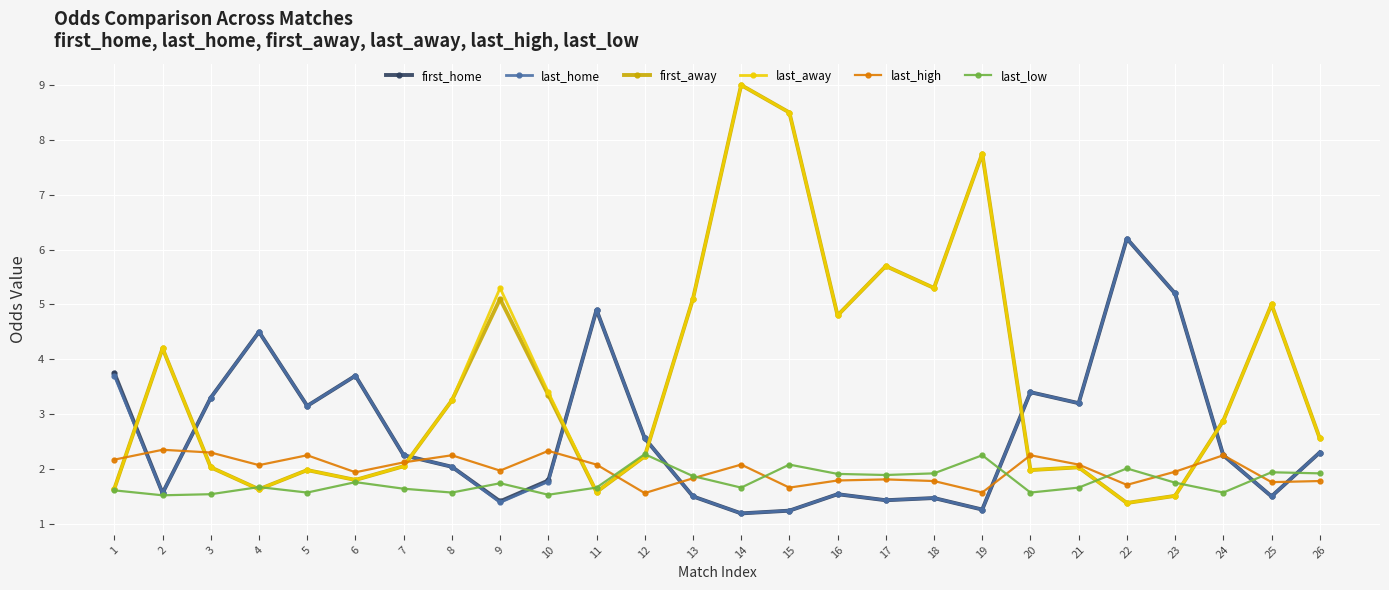

At how many categories does at least one series exceed 8?

2